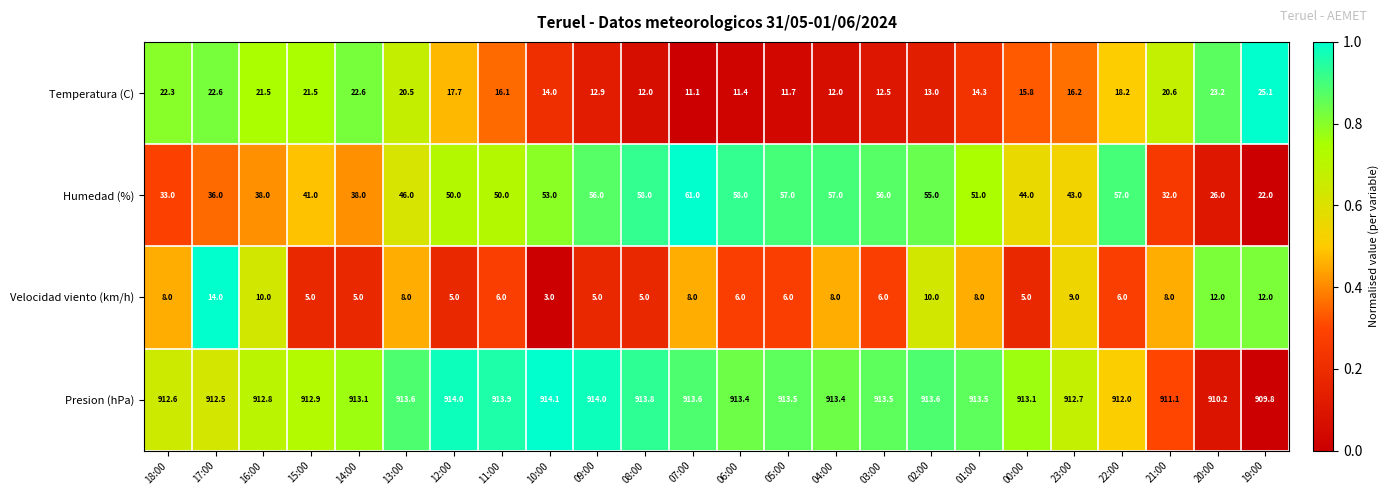

What is the approximate value of Humedad (%) at 16:00?

38.0